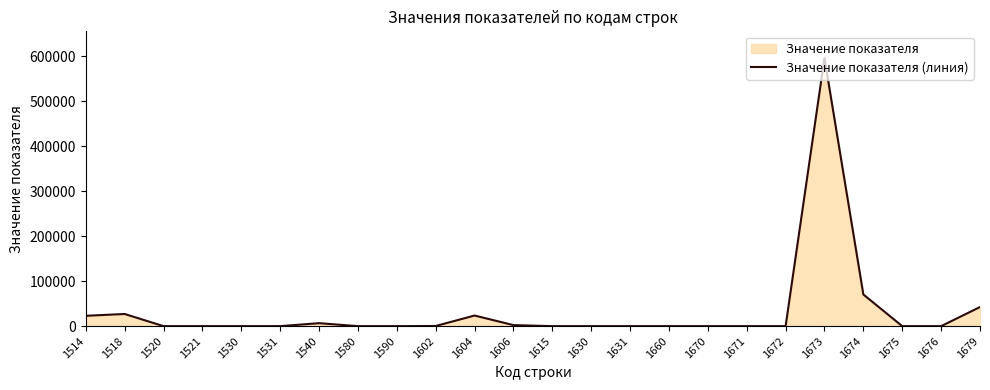

Does the chart have visible grid lines?

No